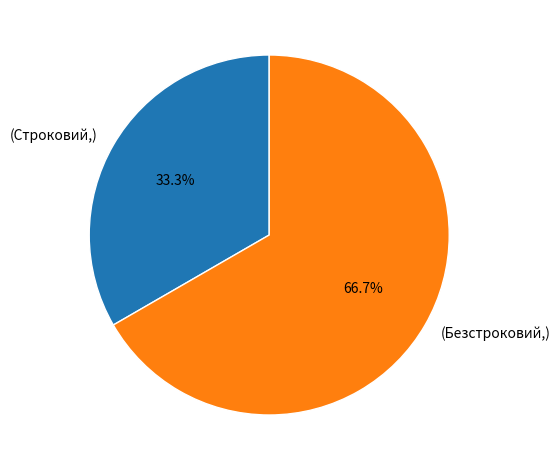

What is the total percentage of (Безстроковий,) and (Строковий,)?

100.0%